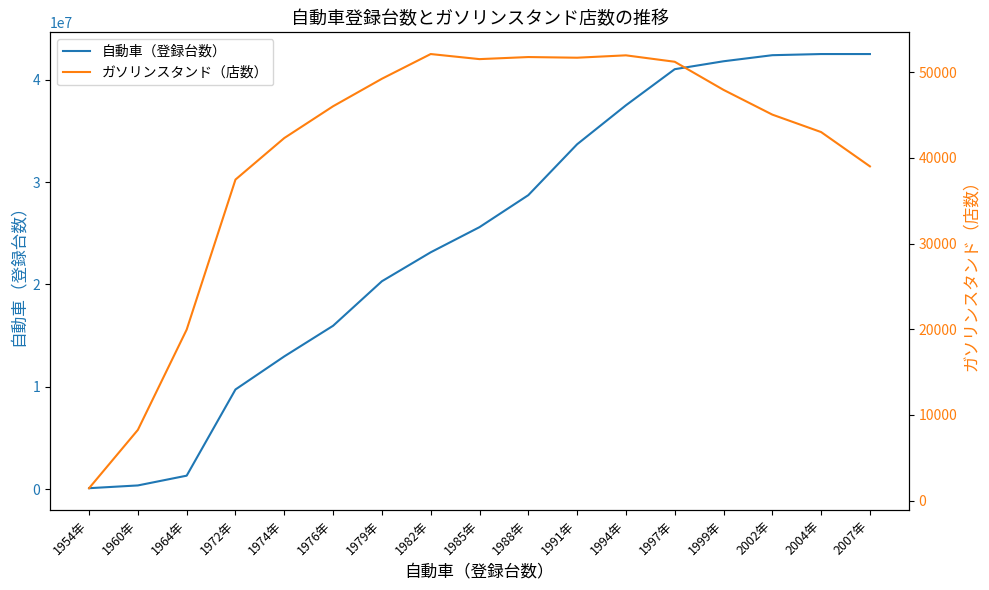

The value of ガソリンスタンド（店数） at 1976年 is 70023. True or false?

False